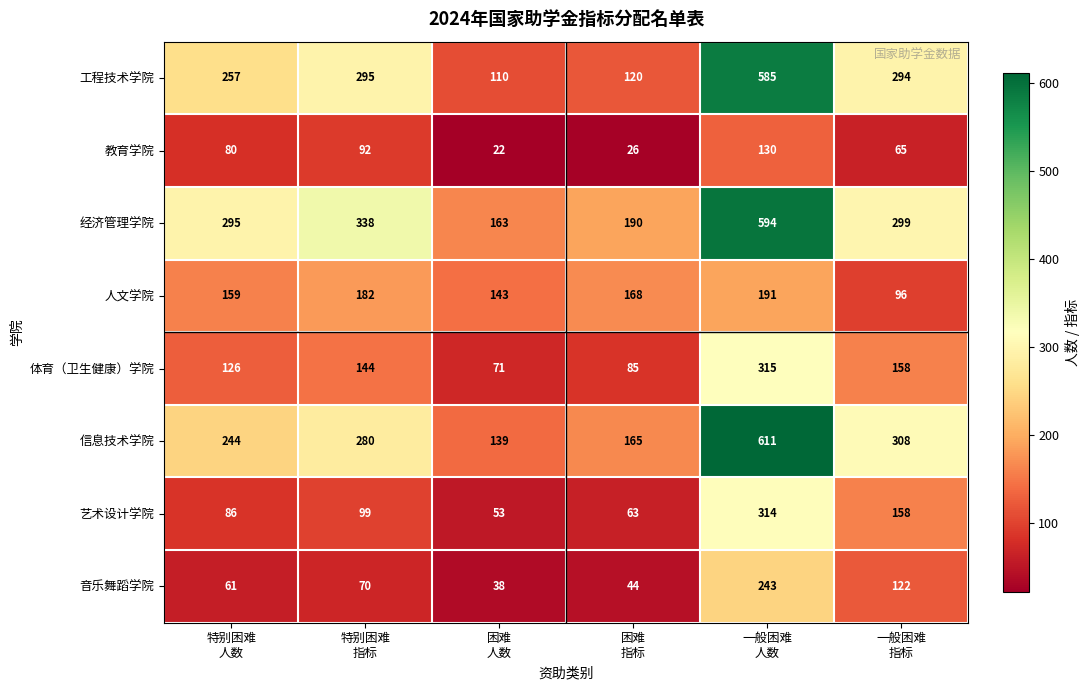

At 特别困难
指标, list the series in order from smallest to largest.

音乐舞蹈学院, 教育学院, 艺术设计学院, 体育（卫生健康）学院, 人文学院, 信息技术学院, 工程技术学院, 经济管理学院